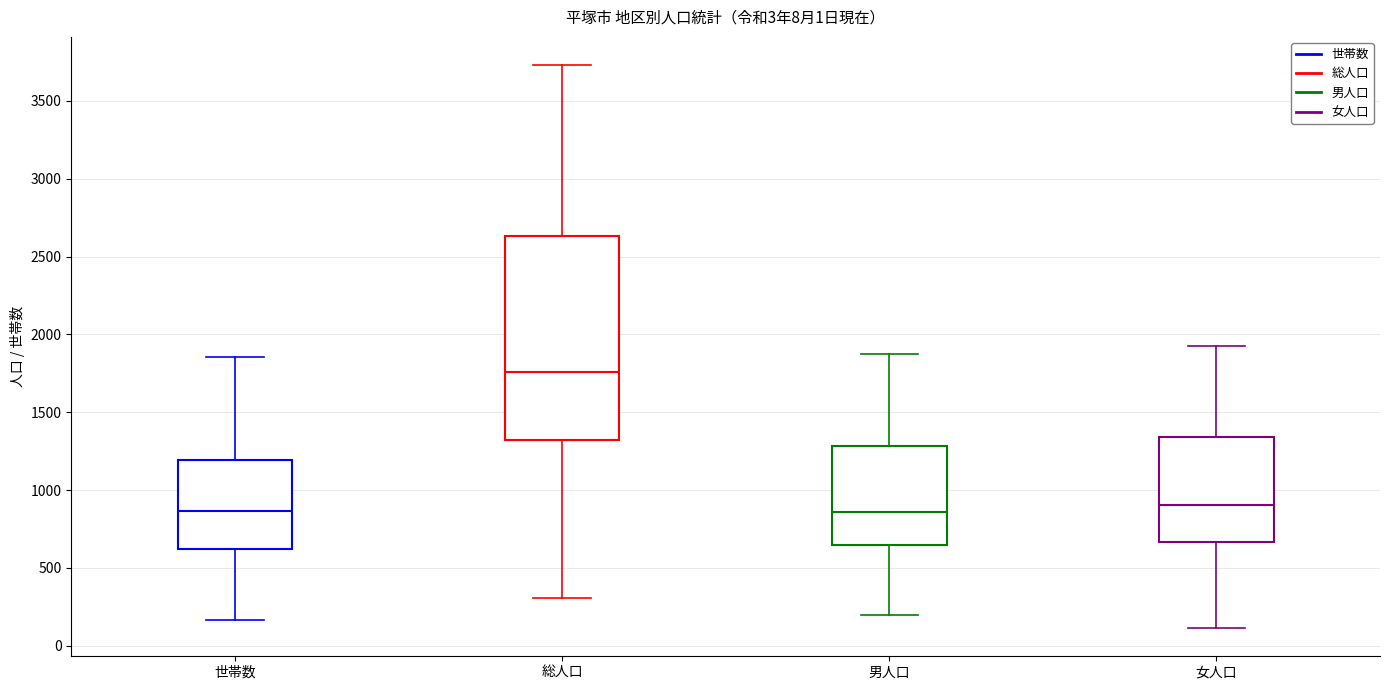

Reading left to right, transcribe this box plot: for each box, give where its median line is, the range the box spans, and where its two whiskers end, as read against the y-axis. The values are not printed on the chart, so give them approximately, as read against the axis.

世帯数: median 850, box 600 to 1200, whiskers 150 to 1850
総人口: median 1750, box 1300 to 2650, whiskers 300 to 3750
男人口: median 850, box 650 to 1300, whiskers 200 to 1850
女人口: median 900, box 650 to 1350, whiskers 100 to 1950